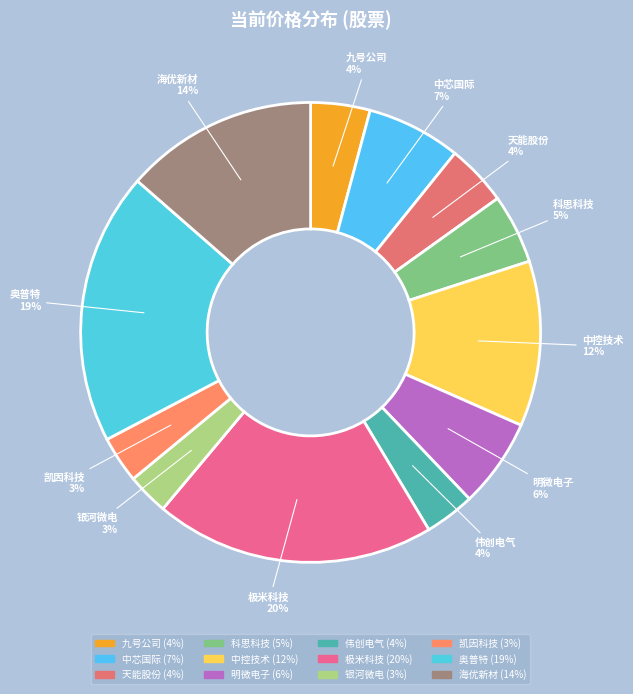

What is the largest slice in the pie chart?

极米科技